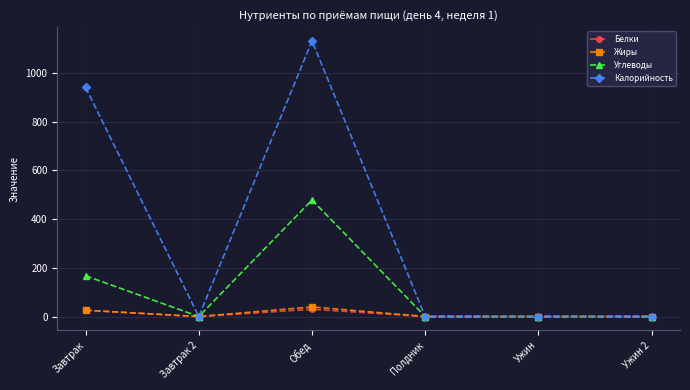

Which series has the largest range (max minus min)?

Калорийность